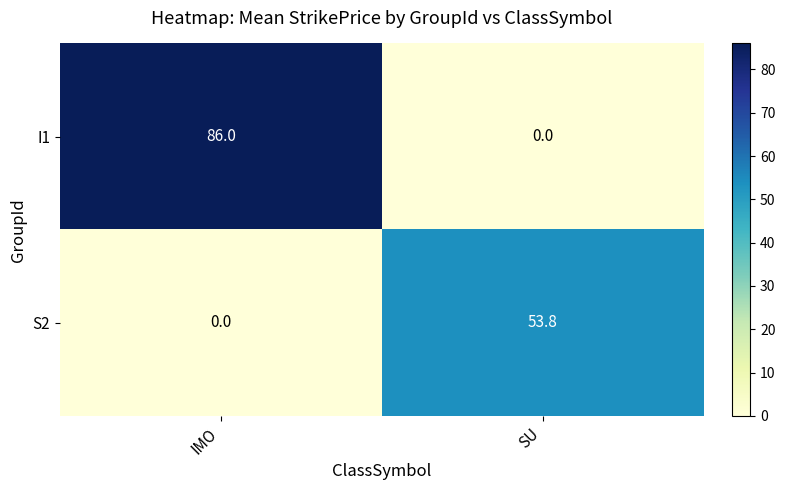

Reading right to left, transcribe all the data shown in this chart.

I1: 0.0	86.0
S2: 53.8	0.0